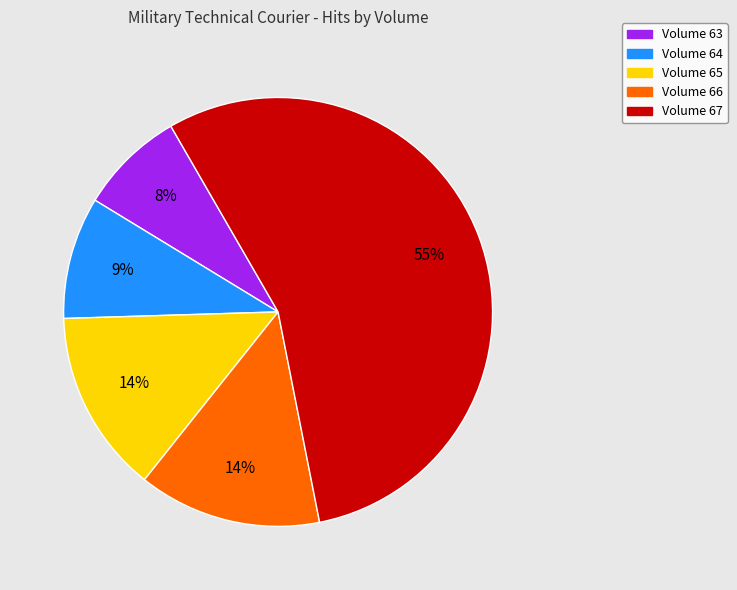

How many segments does this pie chart have?

5